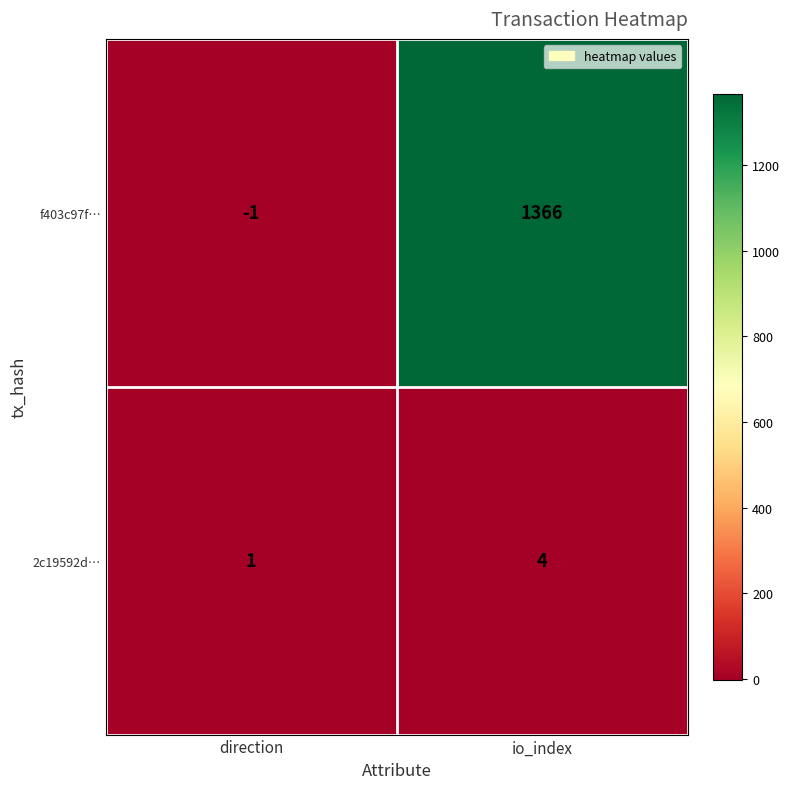

Is it true that f403c97f… equals 1829 at io_index?

False